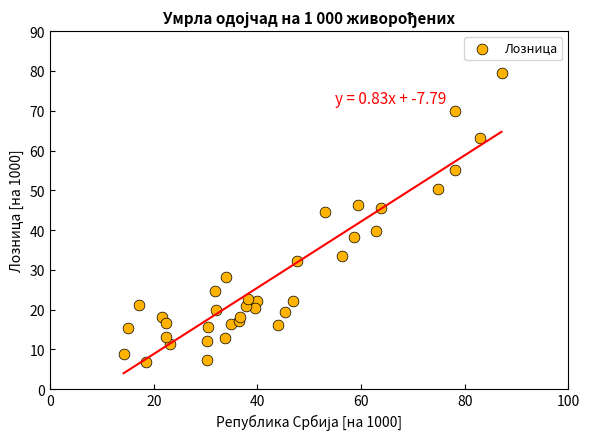

What is the range of X values (max minus min)?

72.9